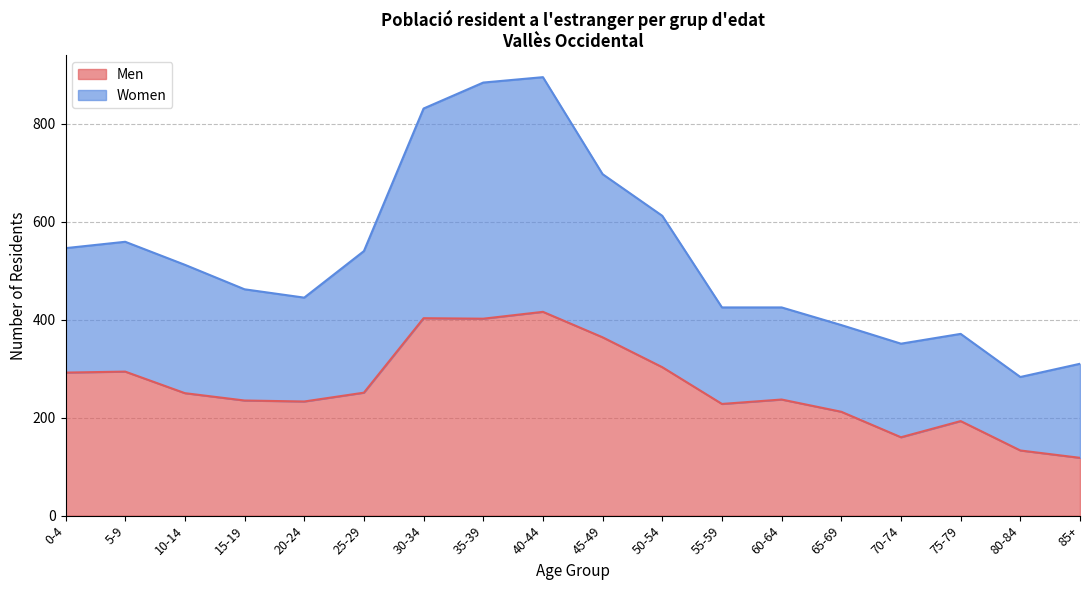

What is the difference between the highest and lowest values at 85+?

192